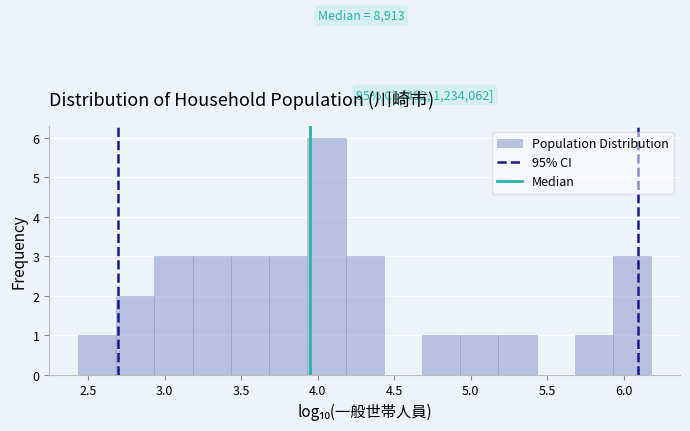

Over which range of the x-axis is the bar tallest?

3.95 to 4.20